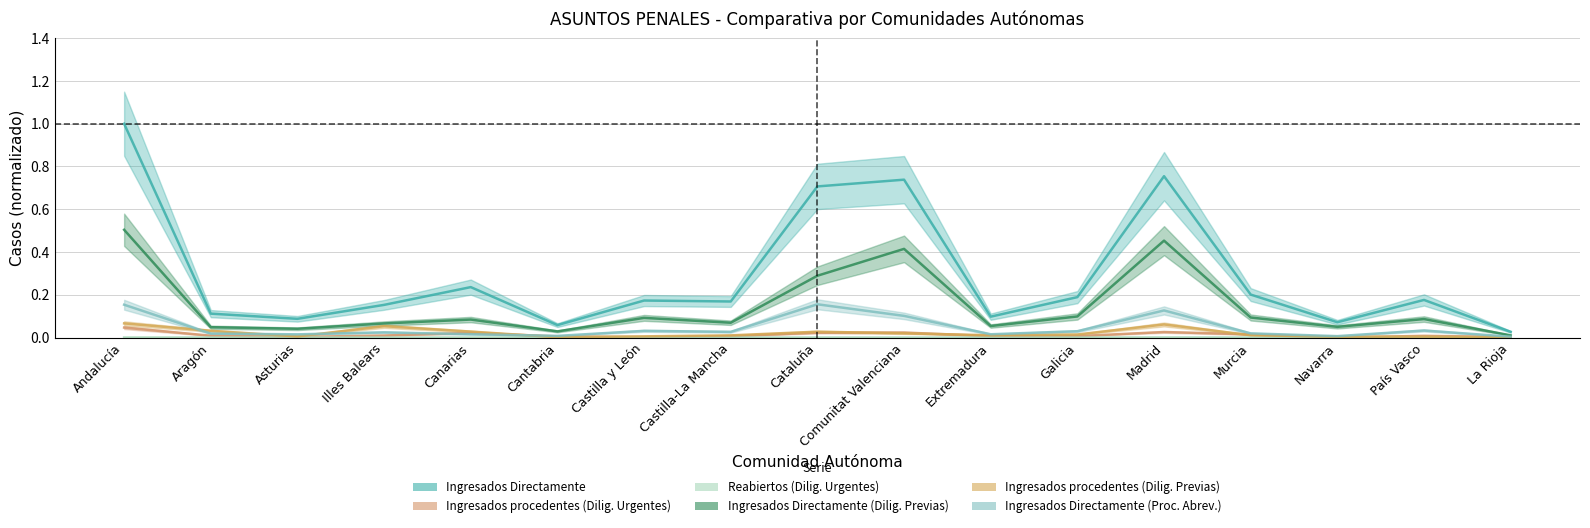

True or false: Ingresados Directamente (Dilig. Previas) and Ingresados Directamente (Proc. Abrev.) intersect in this chart.

False